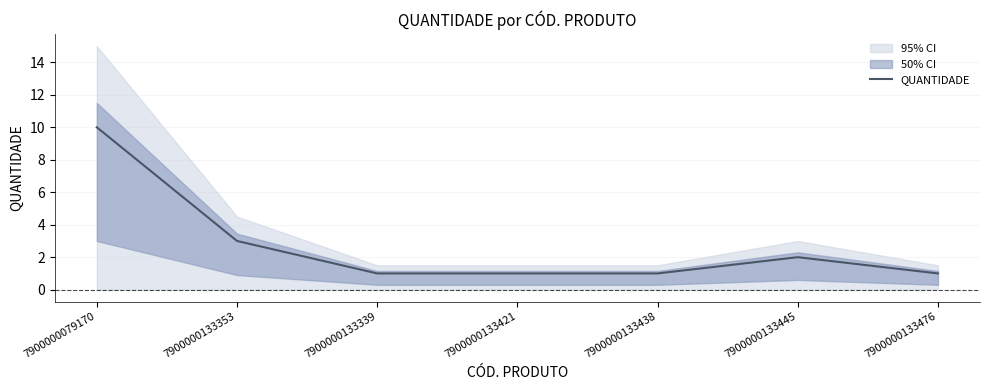

Which category has the highest value across all series?

7900000079170